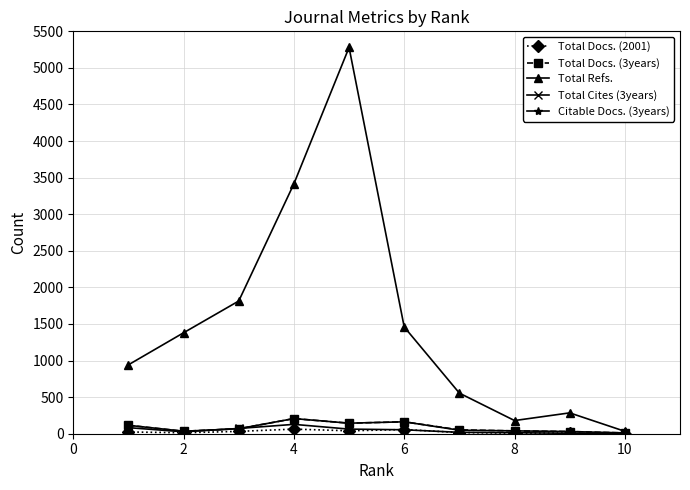

How many lines are shown in the chart?

5